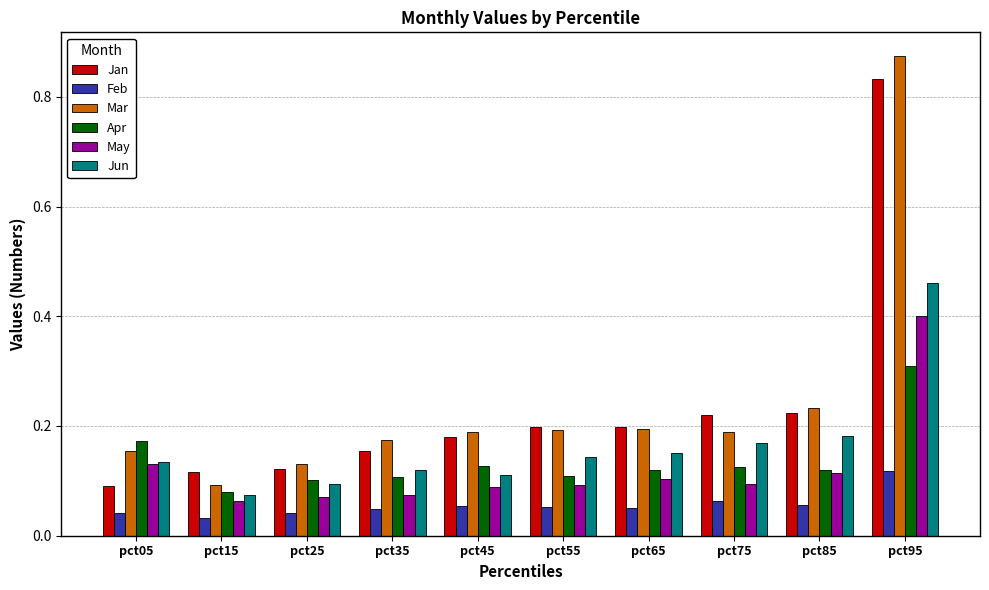

Where is Apr nearest to the value 0?

pct15